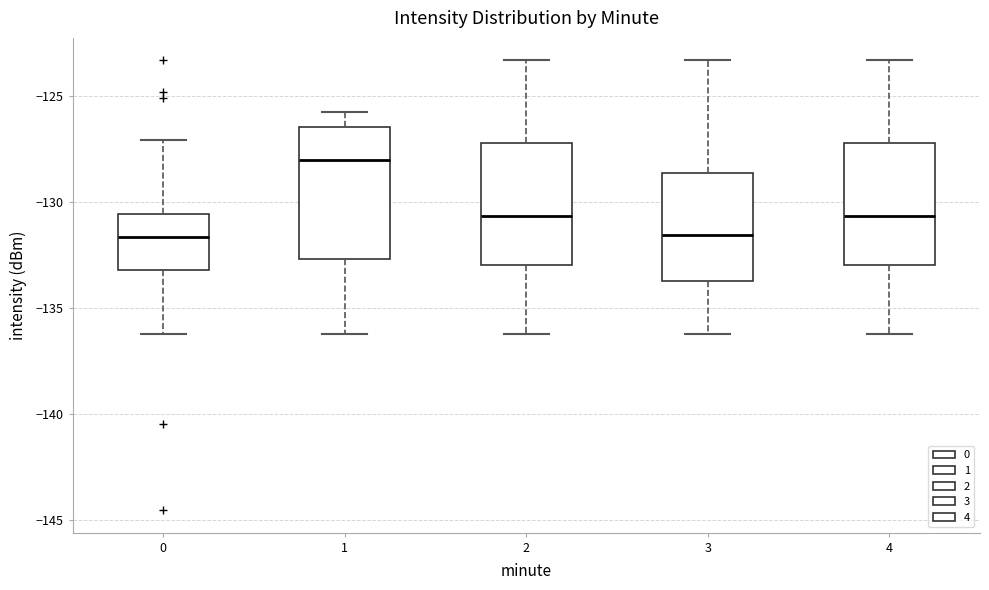

Reading left to right, read every box against the y-axis: the position of its median line, the range the box covers, and the ends of its whiskers. The values are not printed on the chart, so give them approximately, as read against the axis.

0: median -131.5, box -133.0 to -130.5, whiskers -136.0 to -127.0
1: median -128.0, box -132.5 to -126.5, whiskers -136.0 to -126.0
2: median -130.5, box -133.0 to -127.0, whiskers -136.0 to -123.5
3: median -131.5, box -133.5 to -128.5, whiskers -136.0 to -123.5
4: median -130.5, box -133.0 to -127.0, whiskers -136.0 to -123.5